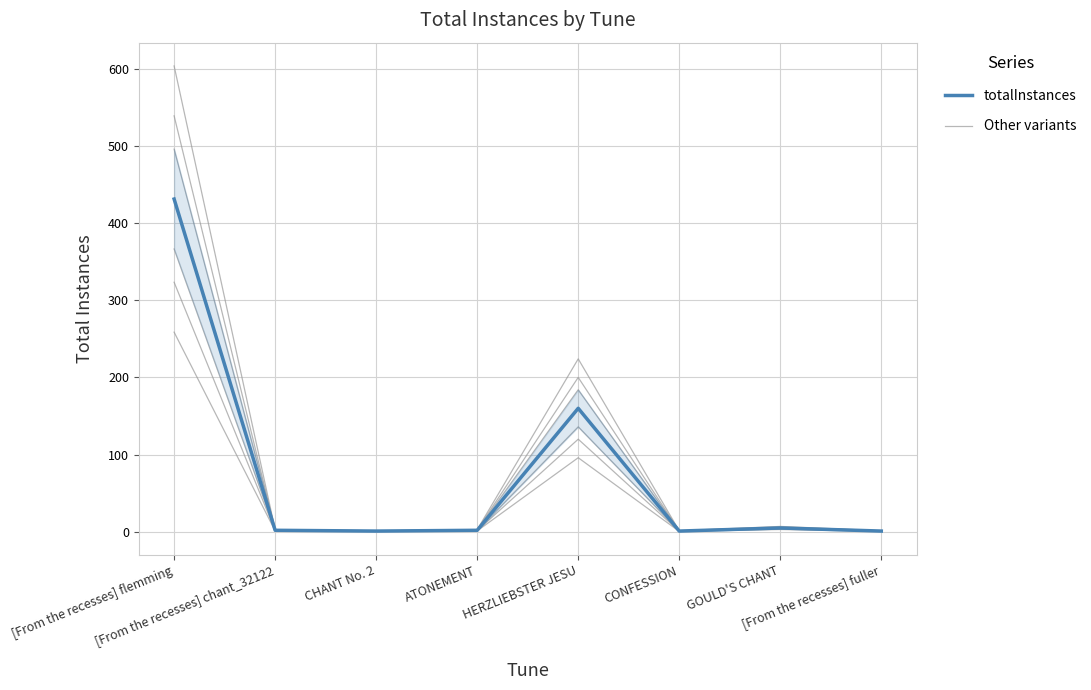

What is the label of the 7th point from the left?

GOULD'S CHANT